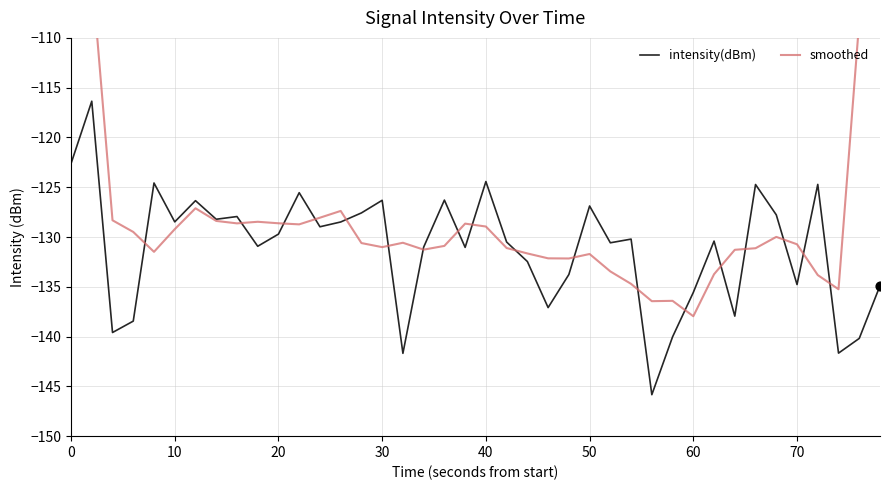

Which series has the widest spread of Y values?

smoothed